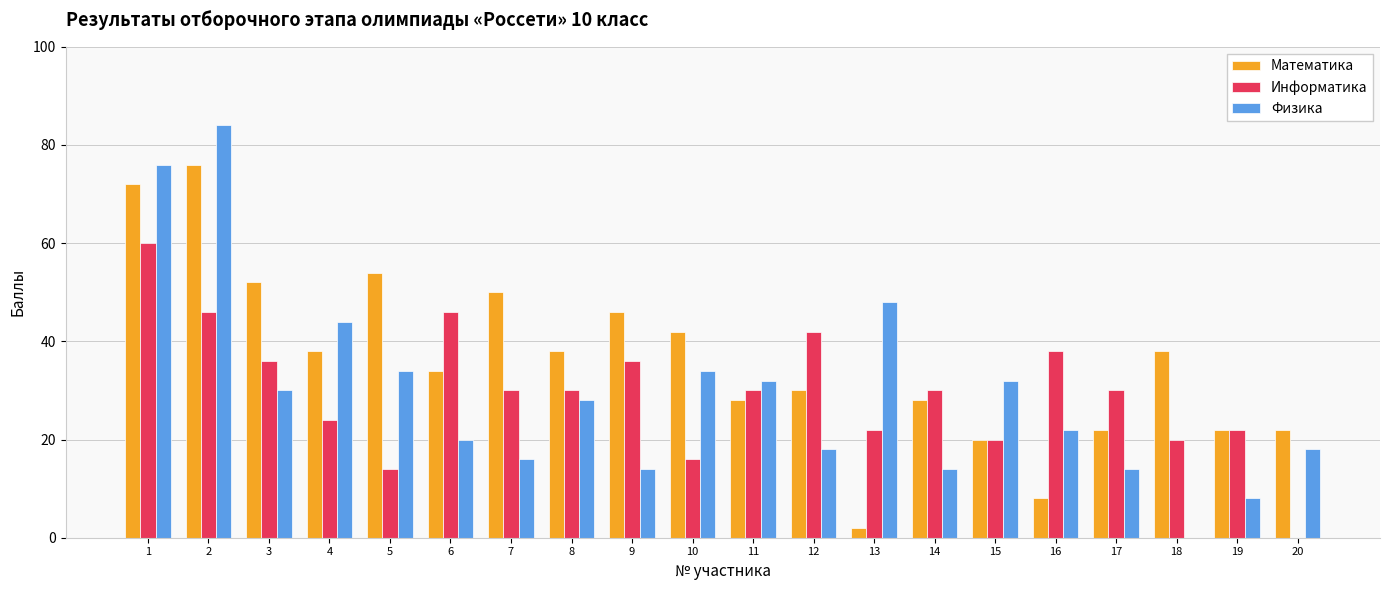

Does the chart contain stacked bars?

No